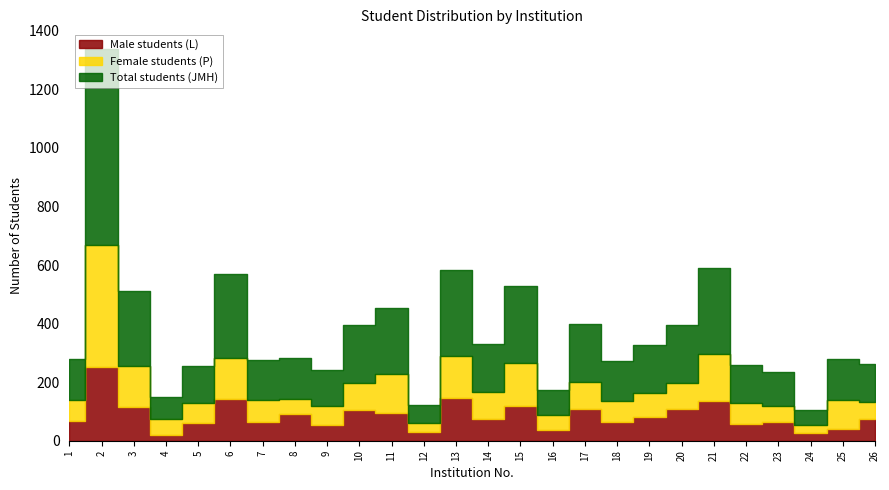

Reading left to right, list all the values displayed in this chart.

Male students (L): 1=66	2=253	3=114	4=20	5=60	6=141	7=63	8=92	9=54	10=106	11=94	12=29	13=146	14=75	15=119	16=35	17=108	18=64	19=81	20=109	21=137	22=58	23=64	24=26	25=40	26=73
Female students (P): 1=73	2=416	3=142	4=55	5=68	6=143	7=75	8=49	9=66	10=91	11=133	12=32	13=145	14=90	15=146	16=52	17=92	18=72	19=82	20=88	21=158	22=71	23=54	24=27	25=99	26=58
Total students (JMH): 1=139	2=669	3=256	4=75	5=128	6=284	7=138	8=141	9=120	10=197	11=227	12=61	13=291	14=165	15=265	16=87	17=200	18=136	19=163	20=197	21=295	22=129	23=118	24=53	25=139	26=131